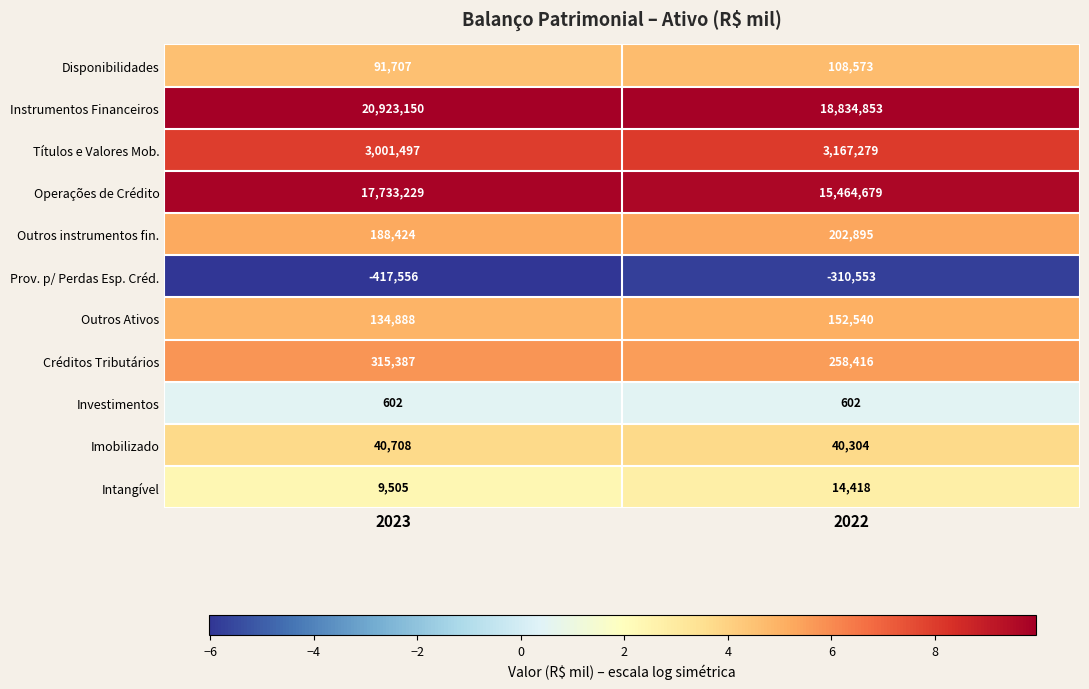

Reading left to right, list all the values displayed in this chart.

Disponibilidades: 91707	108573
Instrumentos Financeiros: 20923150	18834853
Títulos e Valores Mob.: 3001497	3167279
Operações de Crédito: 17733229	15464679
Outros instrumentos fin.: 188424	202895
Prov. p/ Perdas Esp. Créd.: -417556	-310553
Outros Ativos: 134888	152540
Créditos Tributários: 315387	258416
Investimentos: 602	602
Imobilizado: 40708	40304
Intangível: 9505	14418